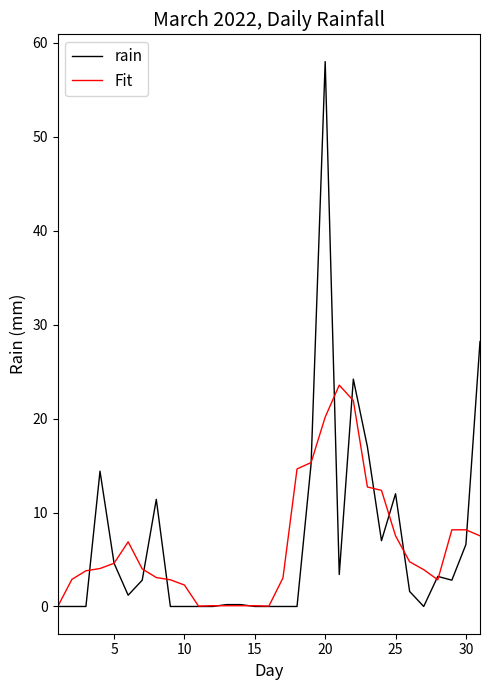

List the series in order of their peak value, highest first.

rain, Fit